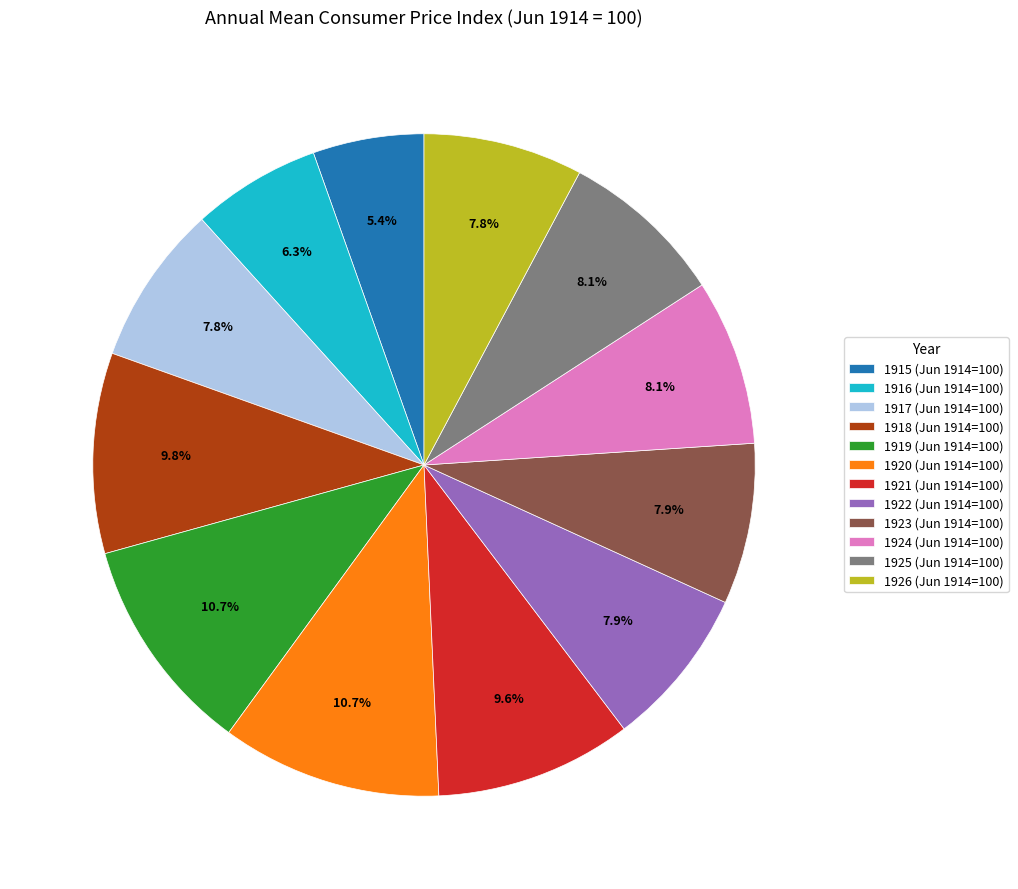

What is the ratio of the value at 1924 (Jun 1914=100) to the value at 1918 (Jun 1914=100)?

0.8